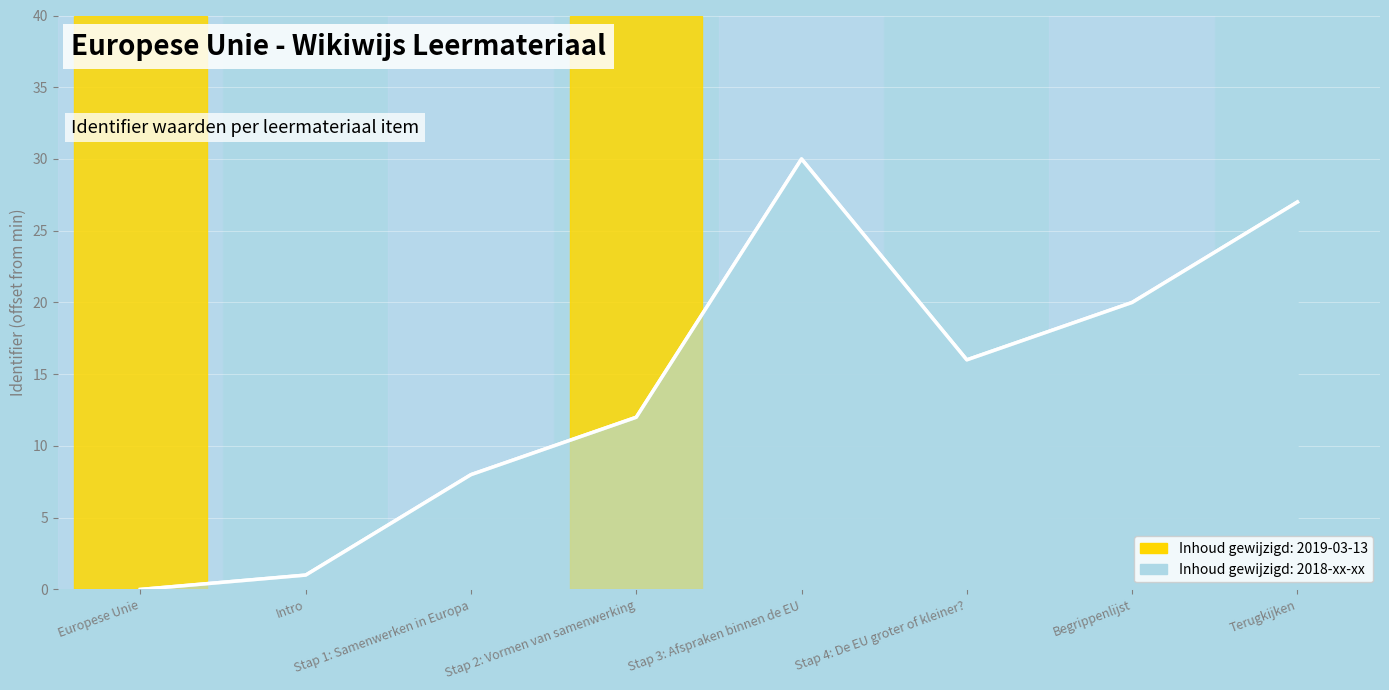

How many distinct data groups are displayed?

1